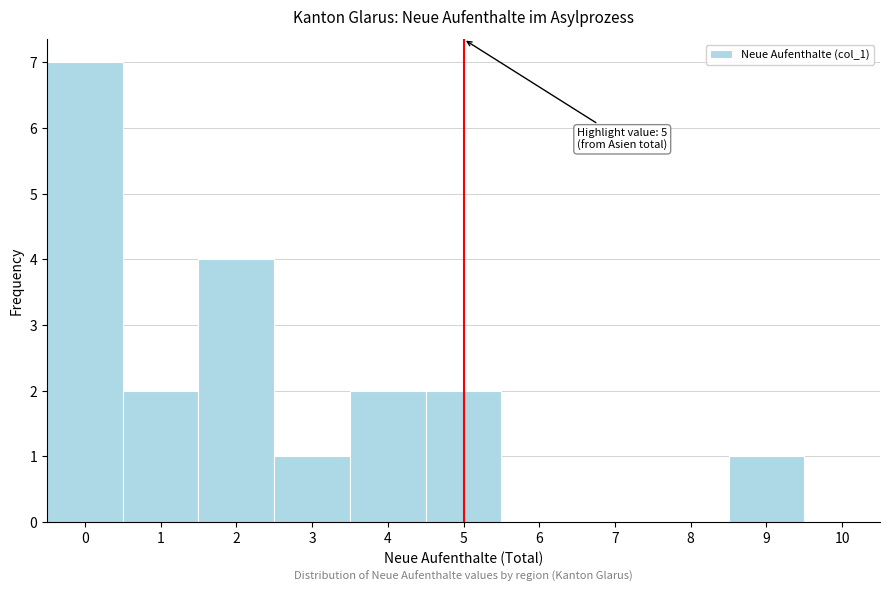

Which range on the x-axis has the tallest bar?

-0.5 to 0.5